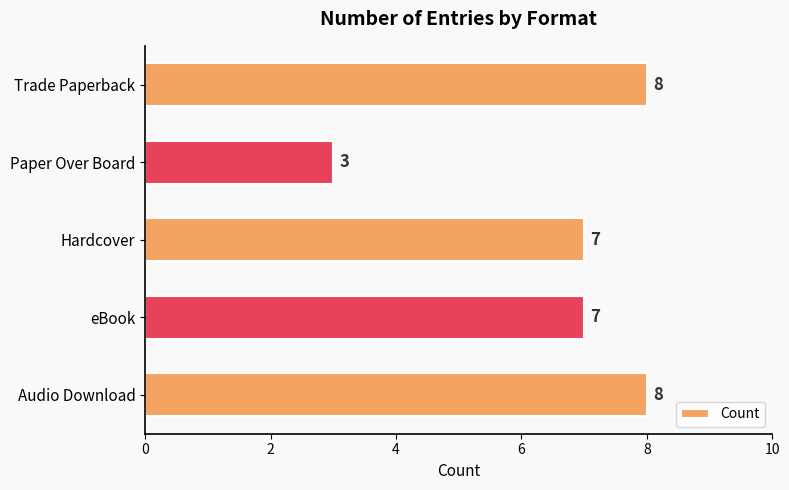

The value at Trade Paperback is 2. True or false?

False